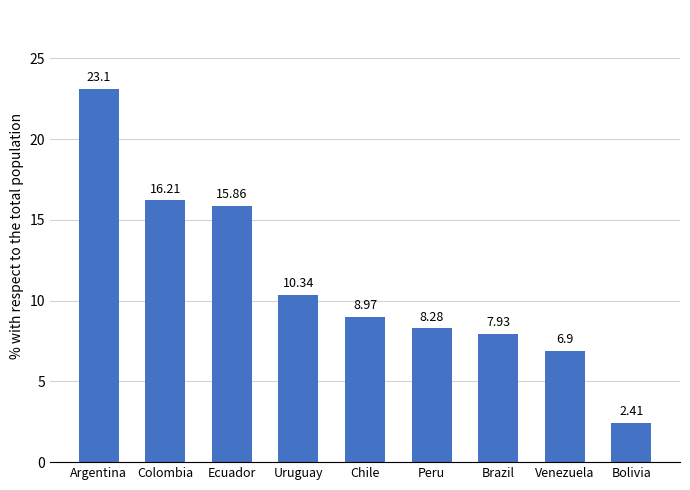

Are the bars horizontal?

No